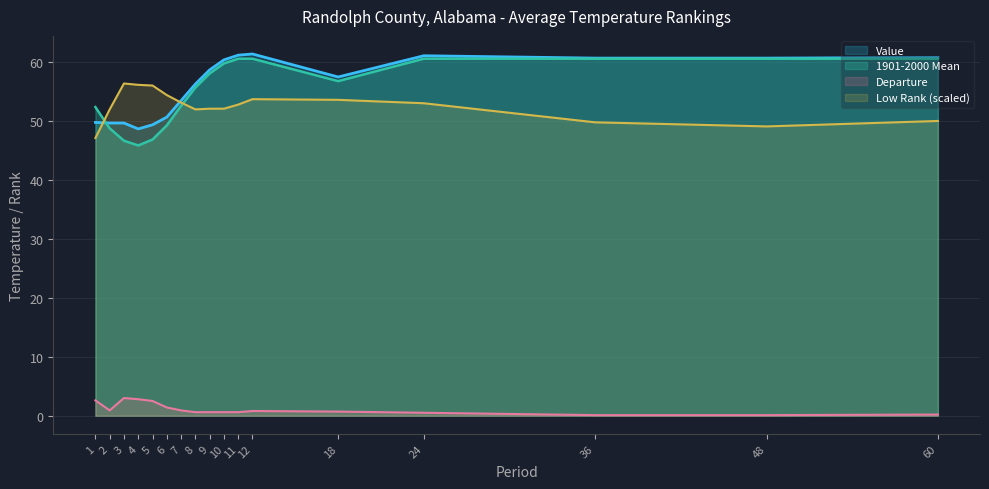

Between 6 and 12, which is larger?

12